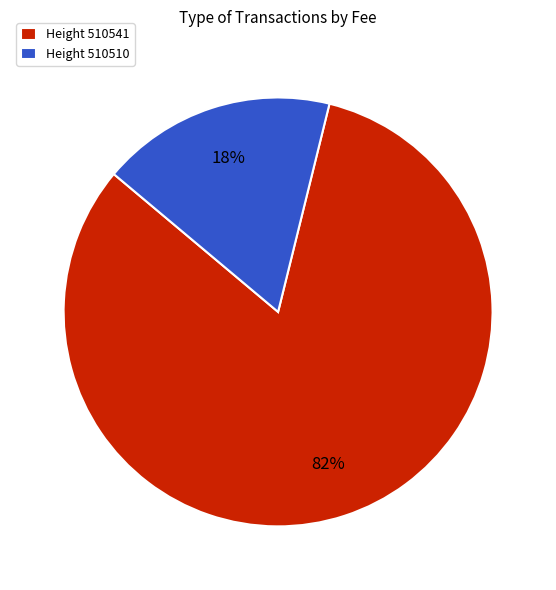

To the nearest percent, what is the average slice percentage?

50%